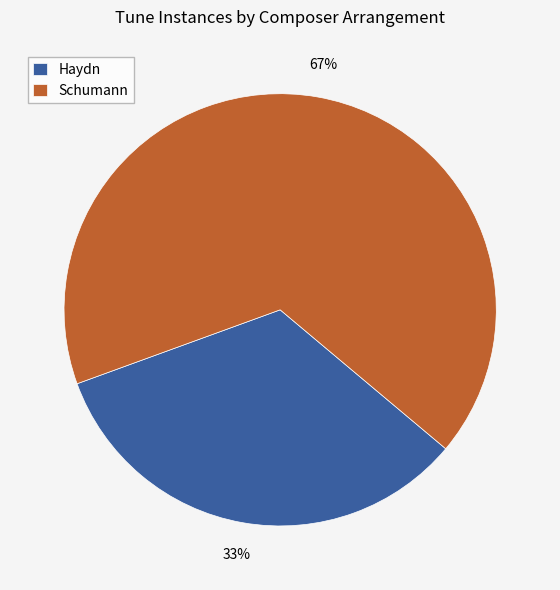

Which slice is the smallest?

Haydn